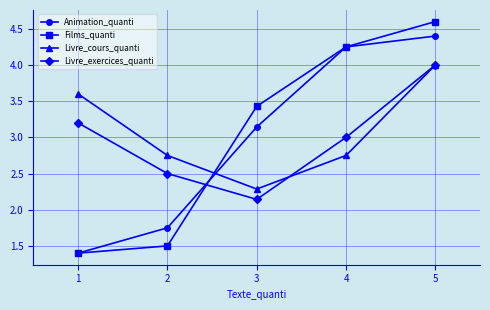

How many values in the Livre_exercices_quanti series are below 3?

2